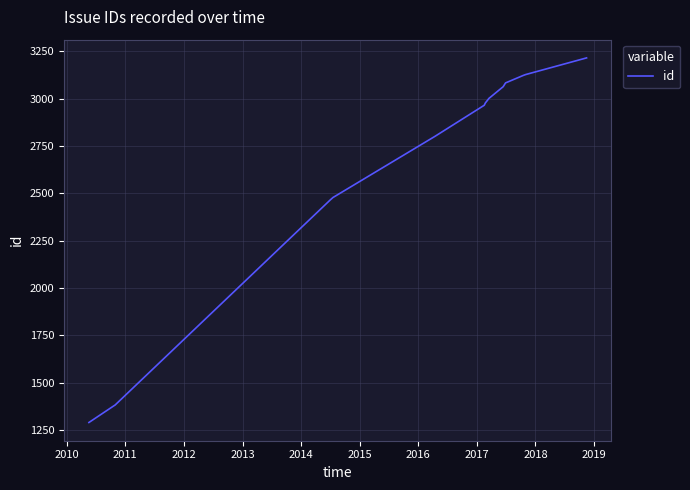

What is the maximum value shown in the chart?

3215